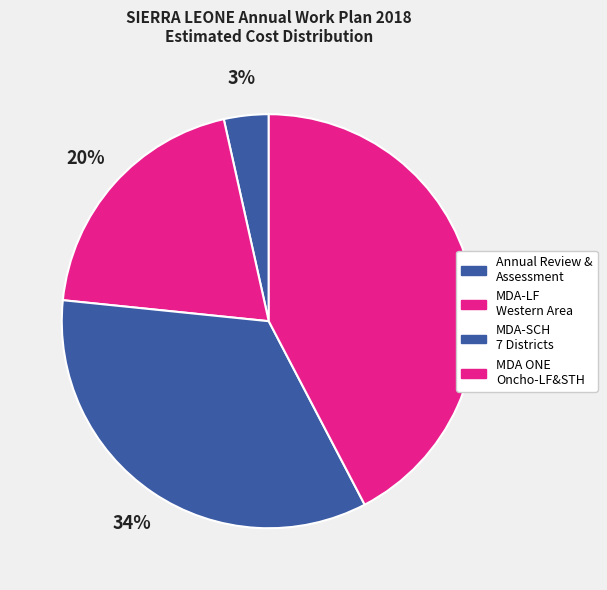

How many slices are in this pie chart?

4